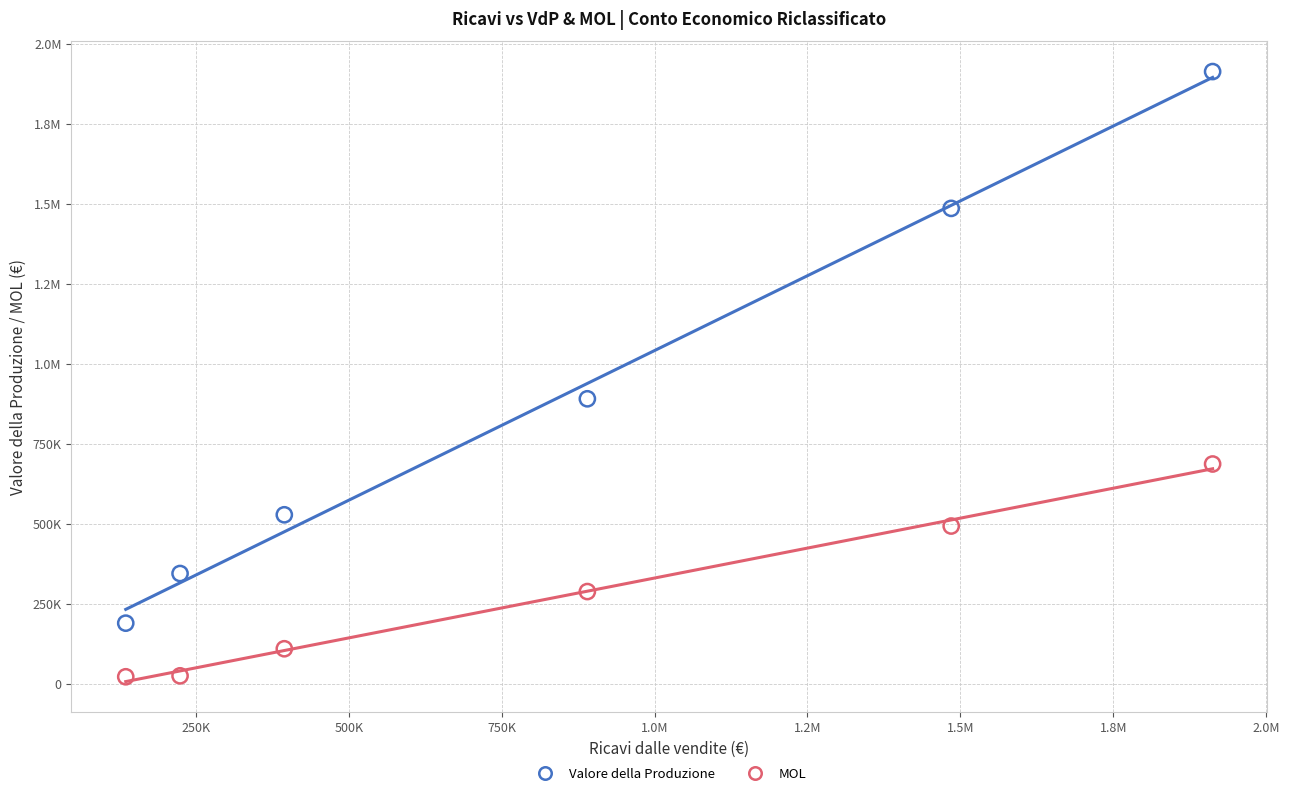

What are all the series names shown in the legend?

Valore della Produzione, MOL